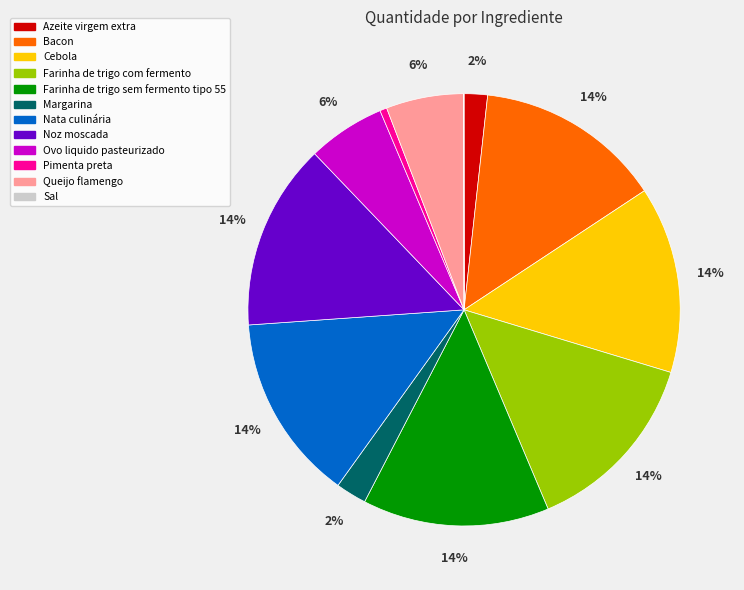

Is the sum of Ovo liquido pasteurizado and Farinha de trigo sem fermento tipo 55 greater than half?

No